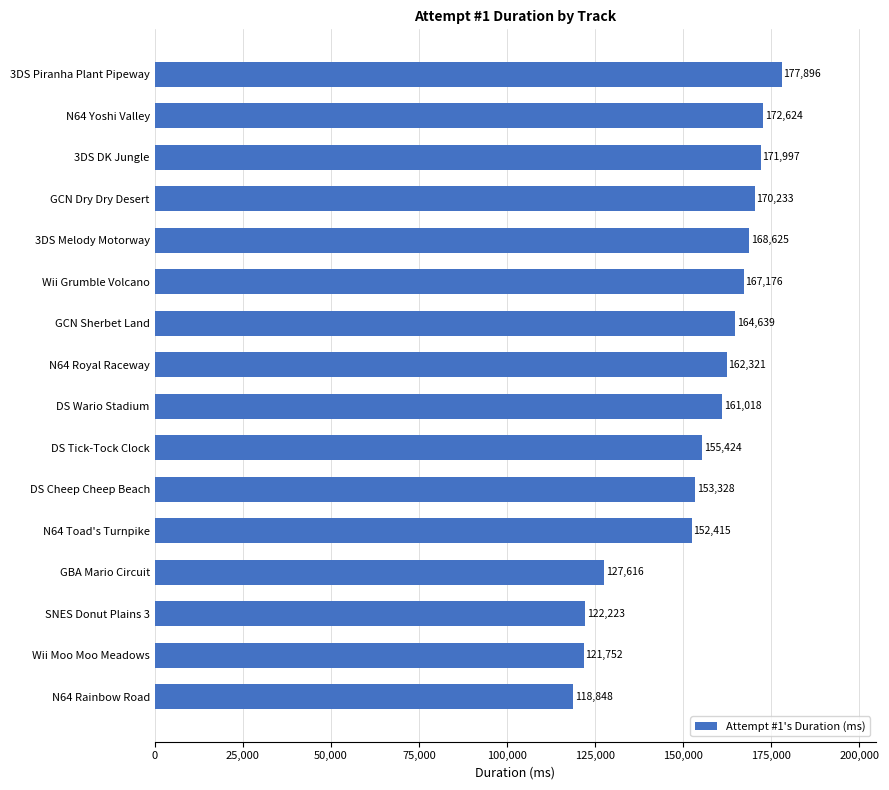

What position from the bottom is SNES Donut Plains 3?

3